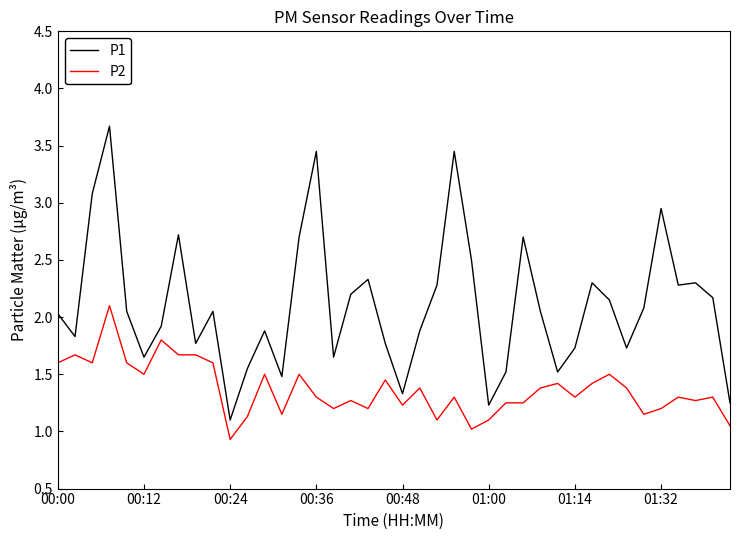

What is the difference between the maximum and minimum values in the P1 series?

2.6